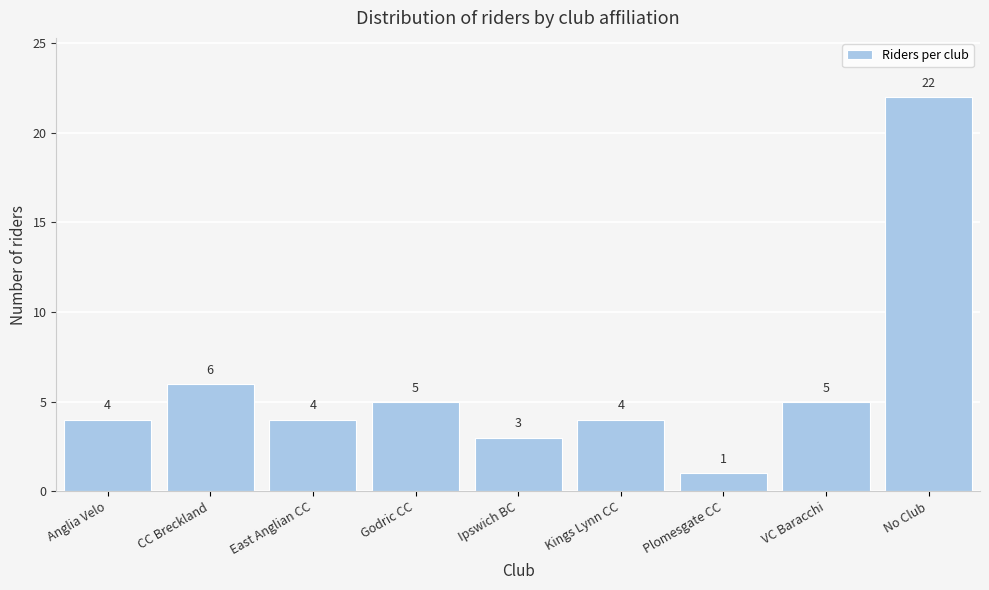

Reading left to right, transcribe all the data shown in this chart.

4	6	4	5	3	4	1	5	22